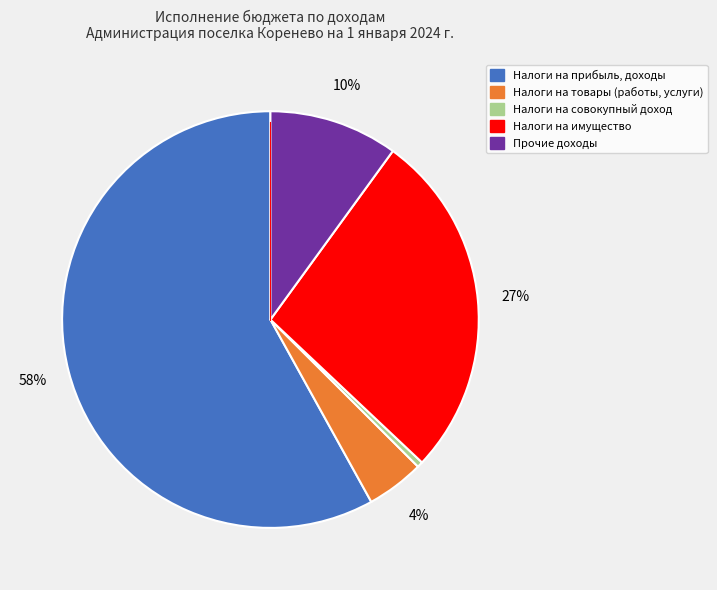

How many slices are in this pie chart?

5